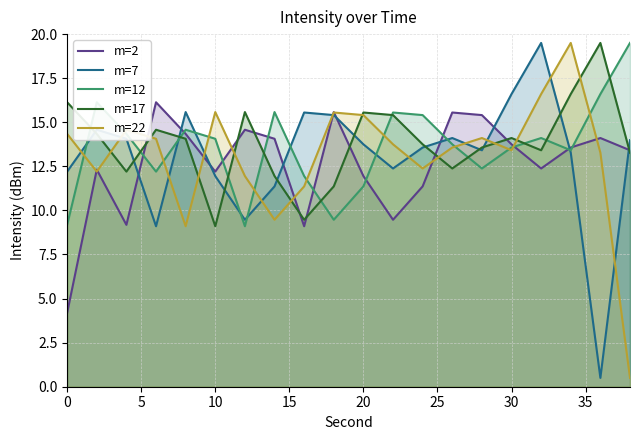

True or false: m=12 has more than 0 interior local peaks.

True